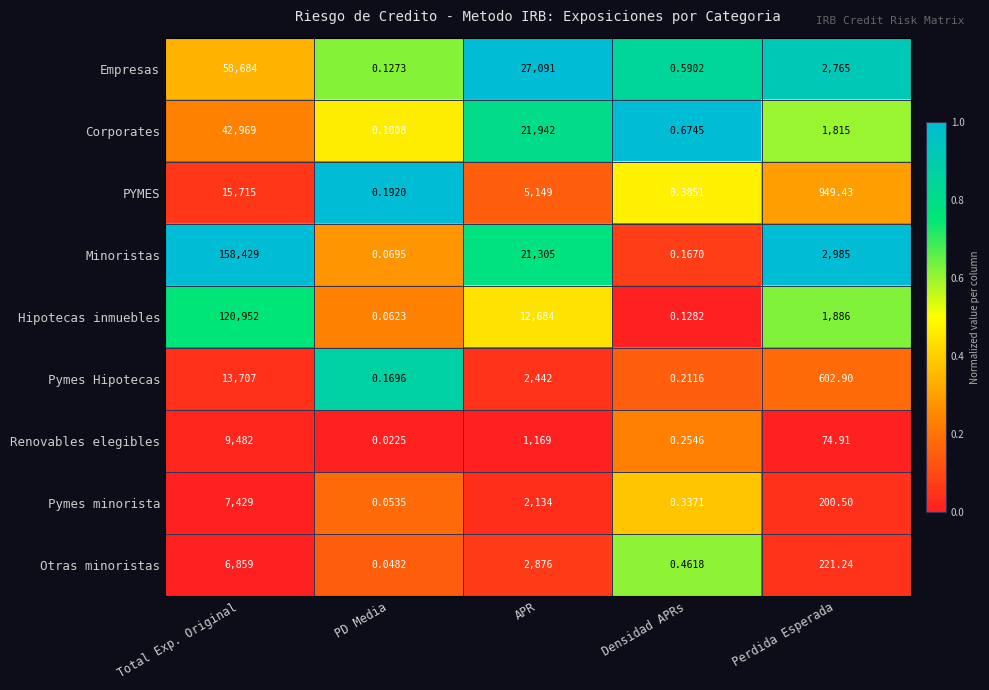

Where does the Otras minoristas series first go above 221?

Total Exp. Original